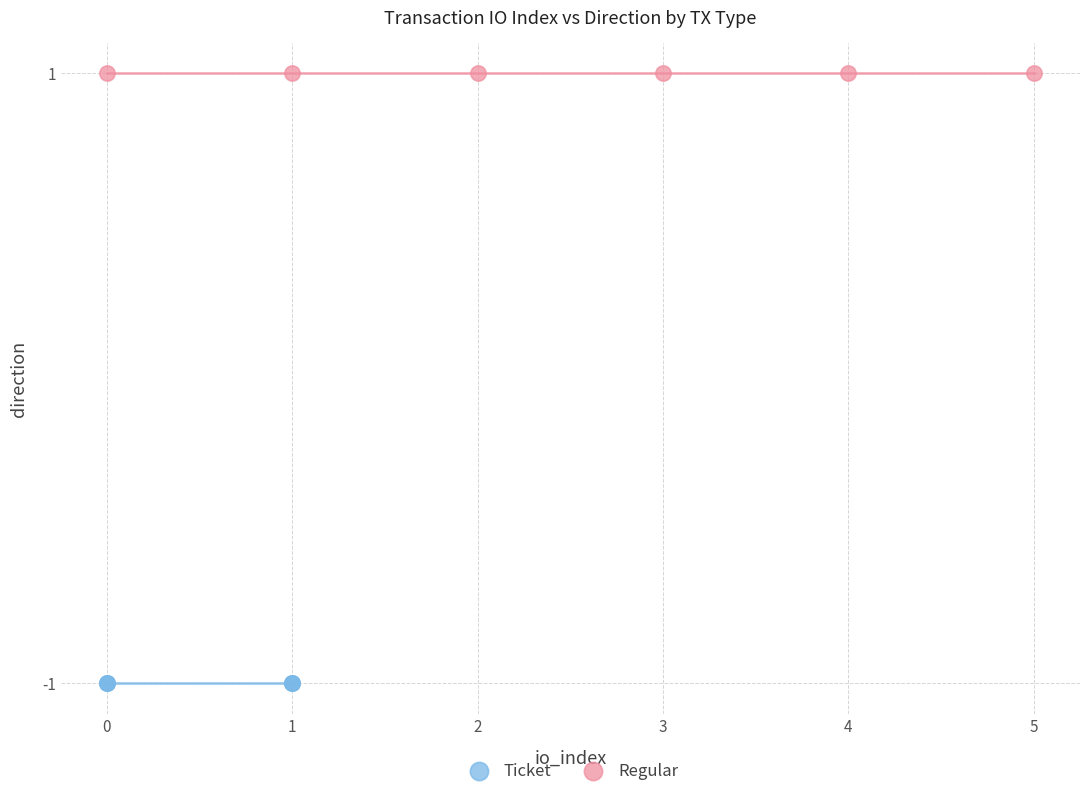

Which series contains the lowest Y value?

Ticket